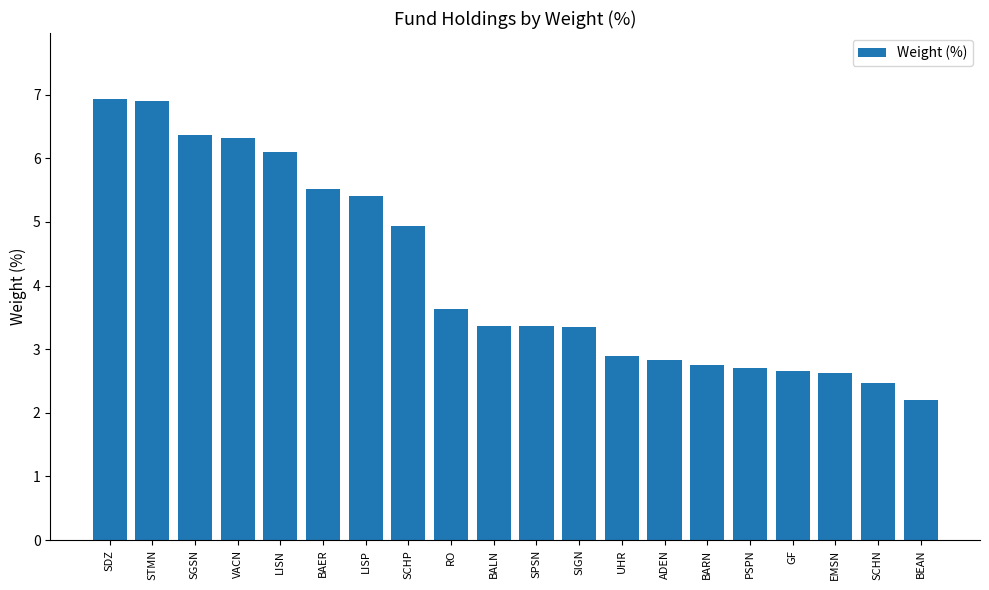

What position from the left is GF?

17